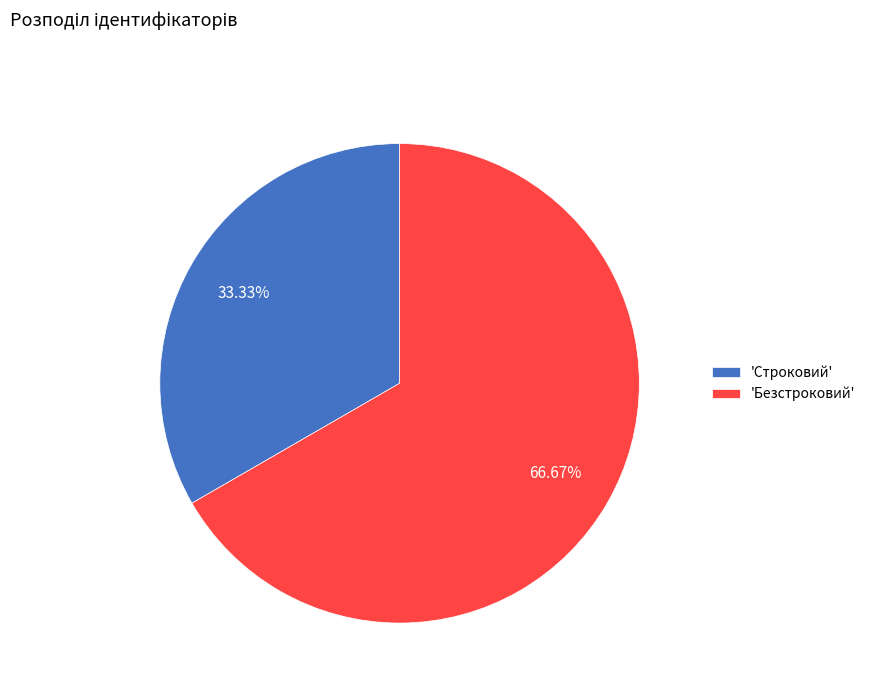

Rank the categories by value from lowest to highest.

'Строковий', 'Безстроковий'